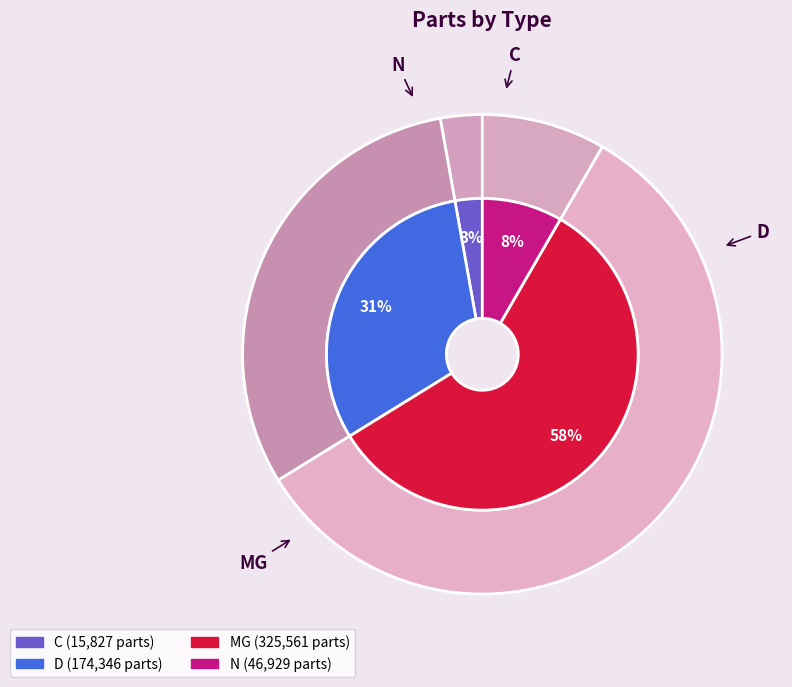

True or false: C accounts for 3% of the total.

True